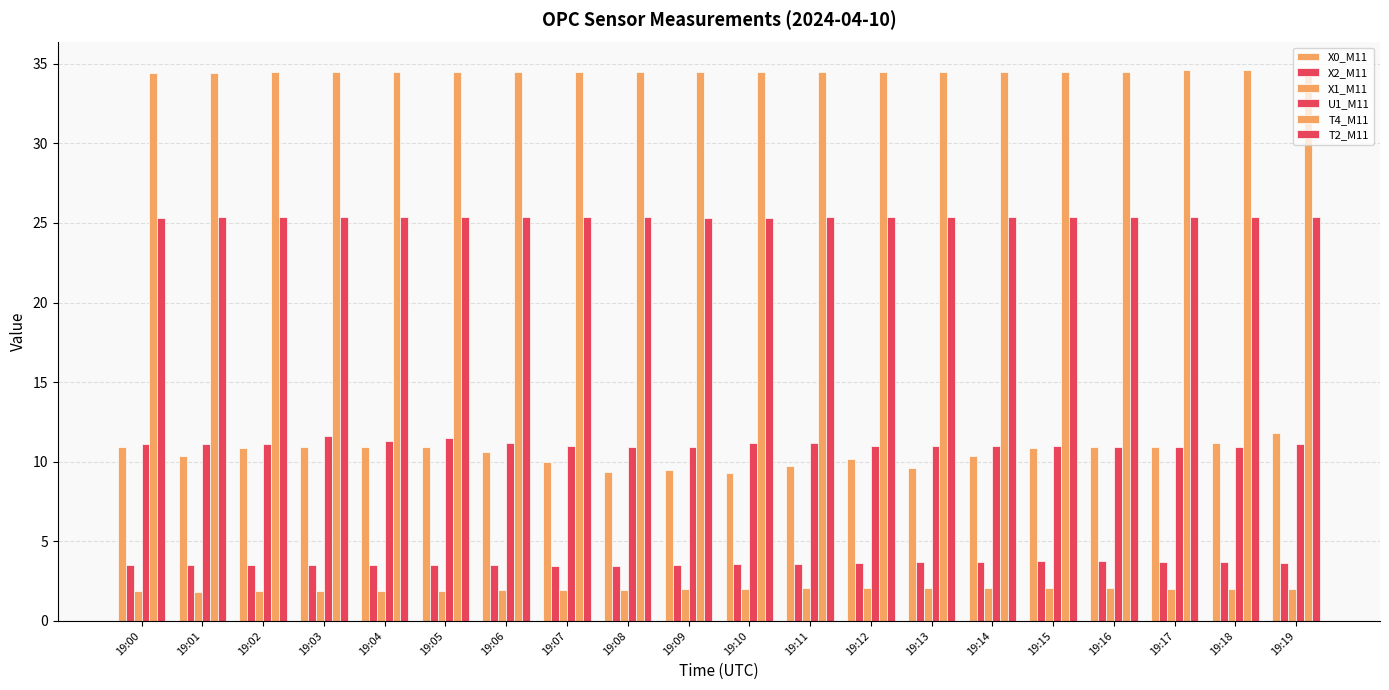

How many series are shown in this chart?

6